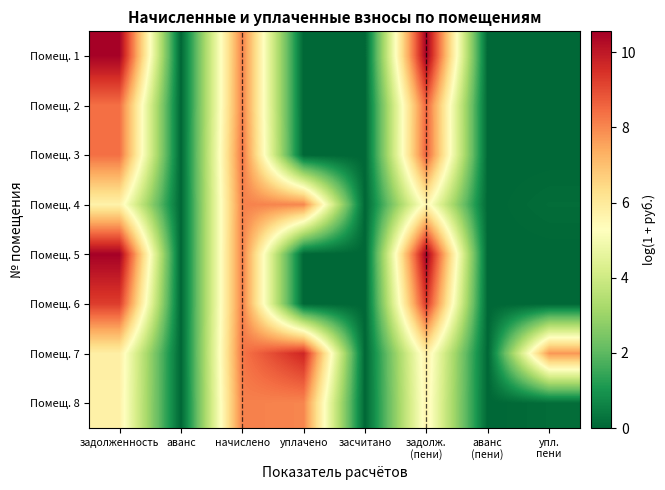

Which series has the widest spread of values?

Помещ. 5